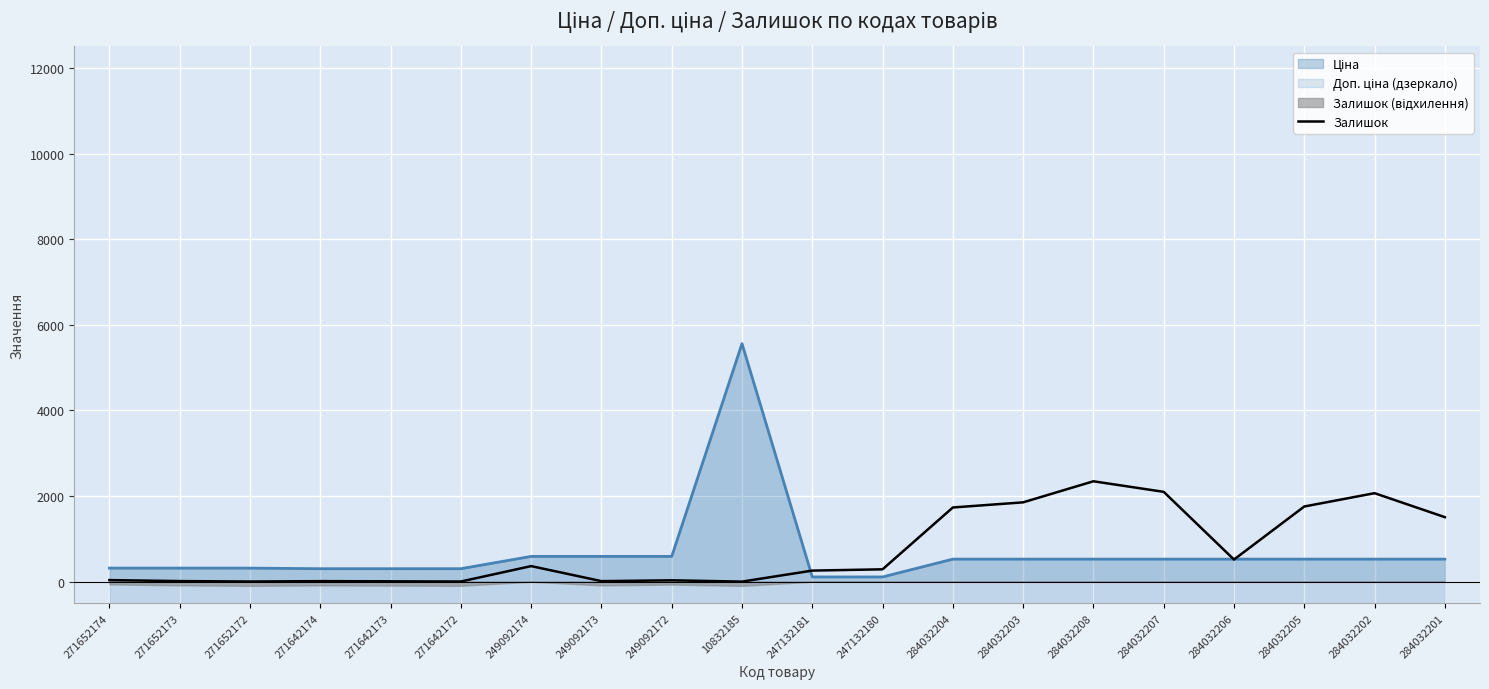

How many points are lower than both their immediate neighbors (excluding endpoints)?

5